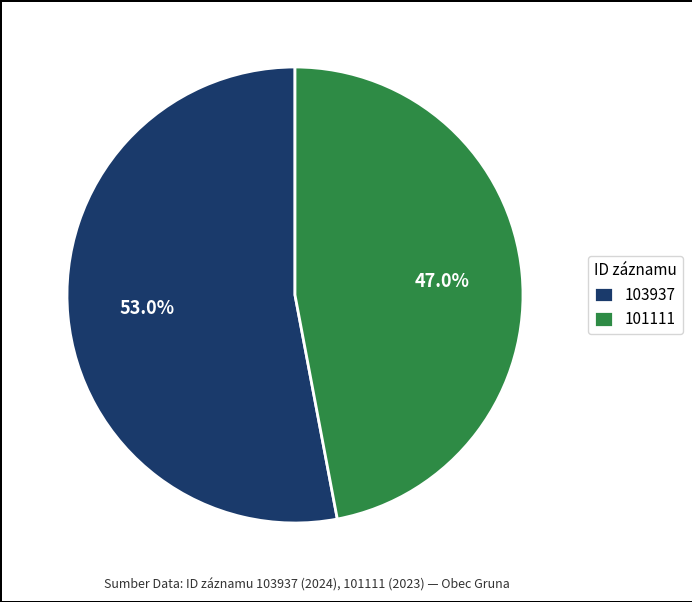

To the nearest percent, what portion does 101111 represent?

47%